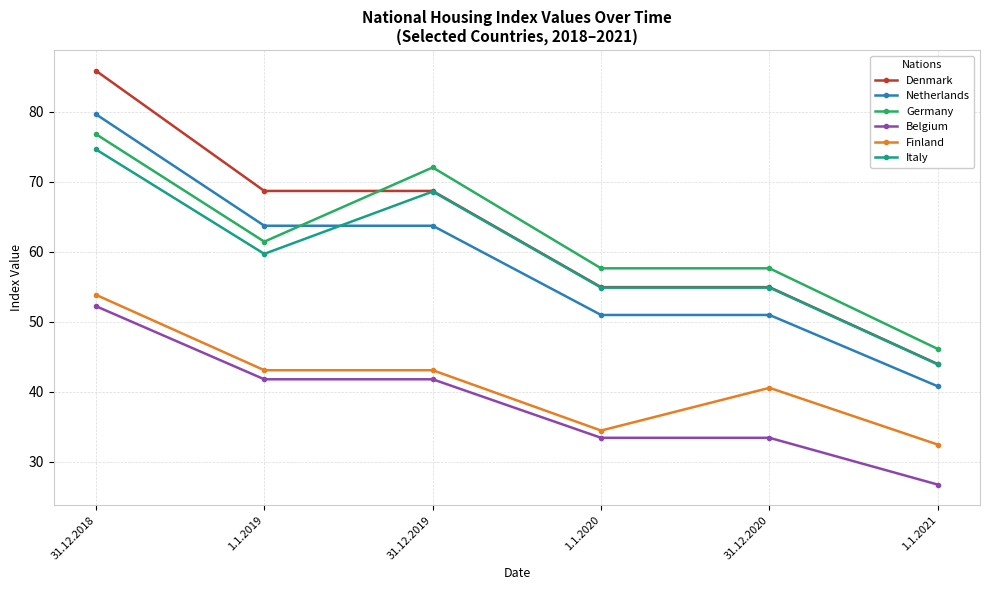

Which series has the largest total across all categories?

Denmark